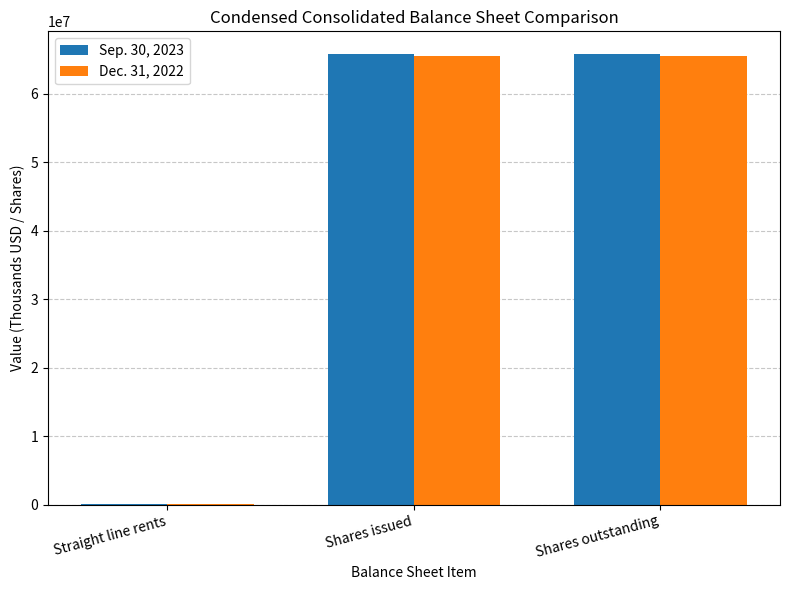

What is the maximum value shown in the chart?

65845073